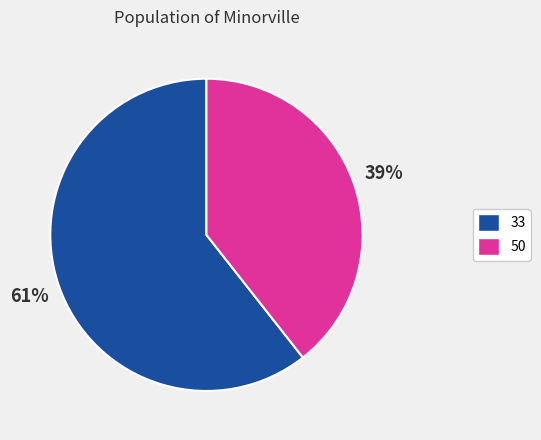

What is the largest slice in the pie chart?

33